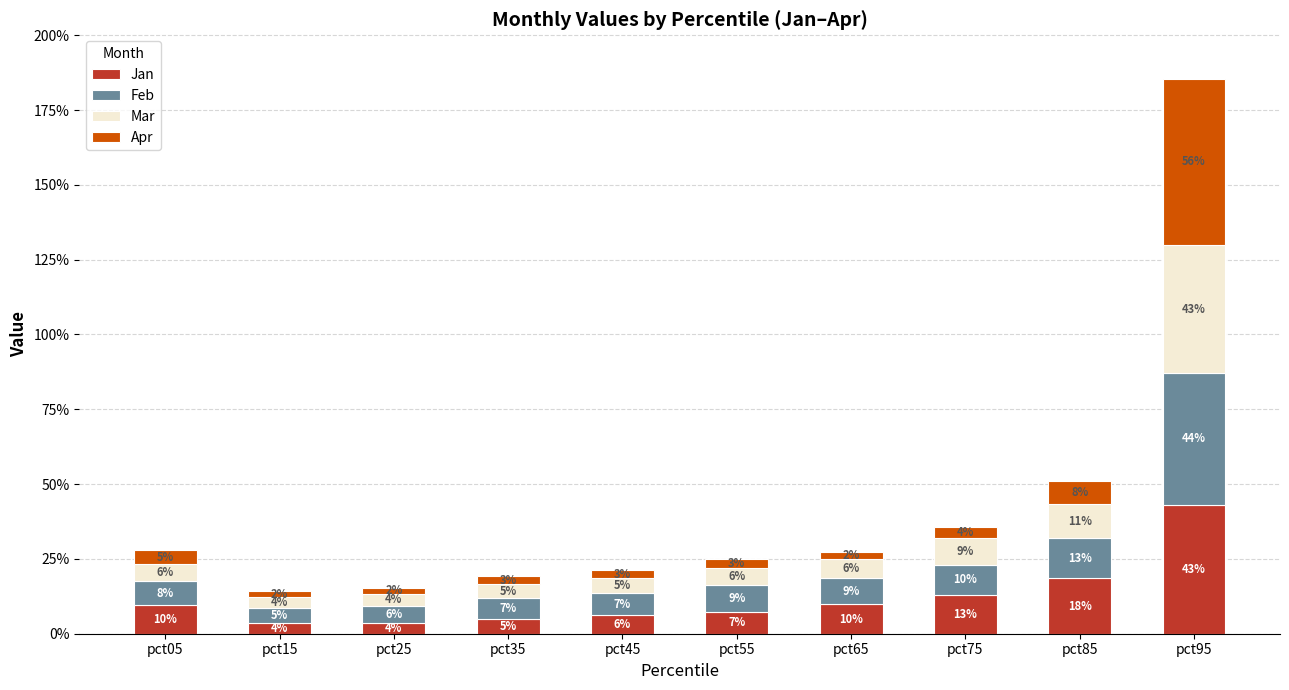

List the labels in order of Feb value, smallest first.

pct15, pct25, pct35, pct45, pct05, pct65, pct55, pct75, pct85, pct95